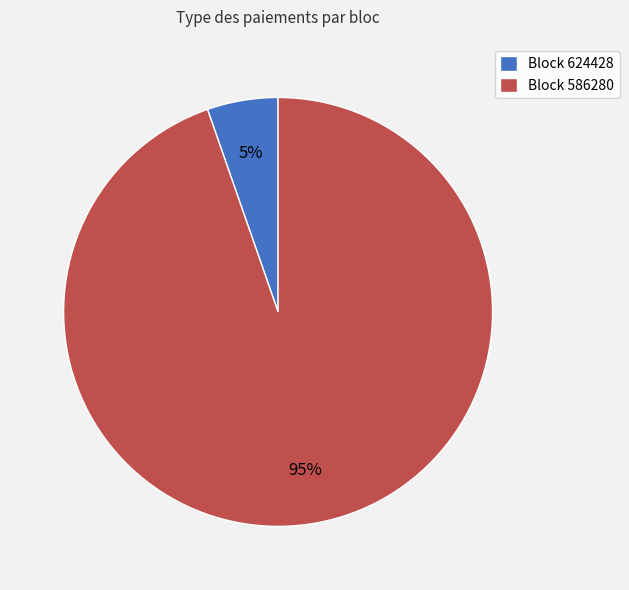

Which category has the smallest portion of the pie?

Block 624428